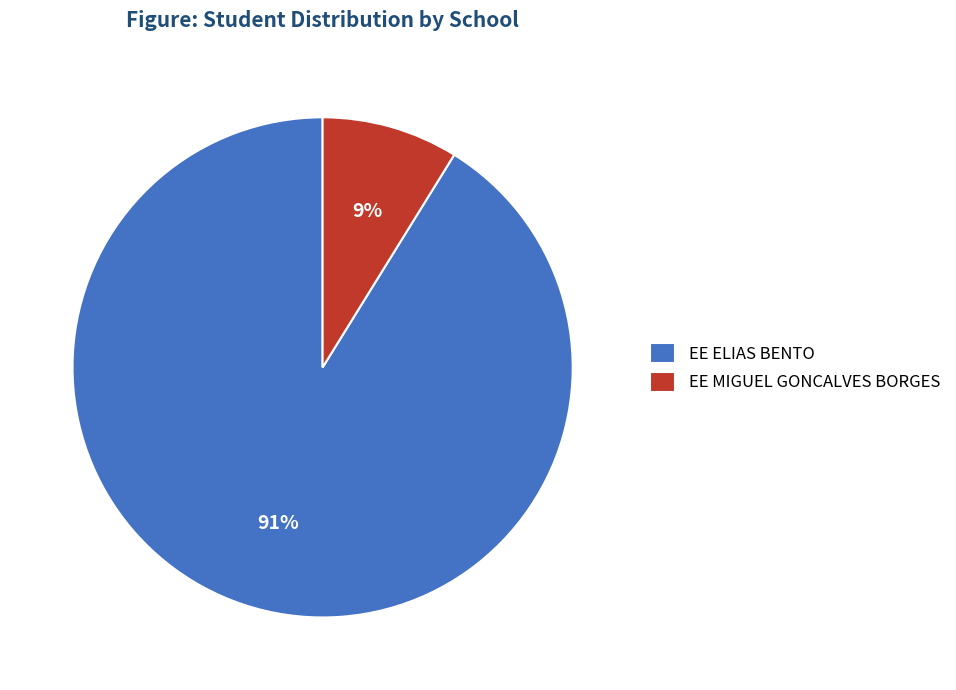

Rank the categories by value from lowest to highest.

EE MIGUEL GONCALVES BORGES, EE ELIAS BENTO